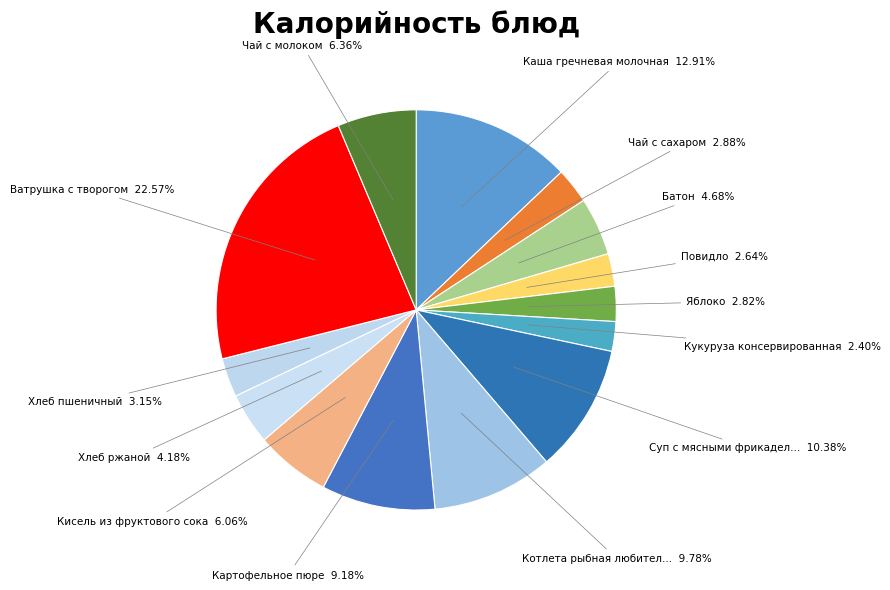

Count the number of slices in the pie.

14